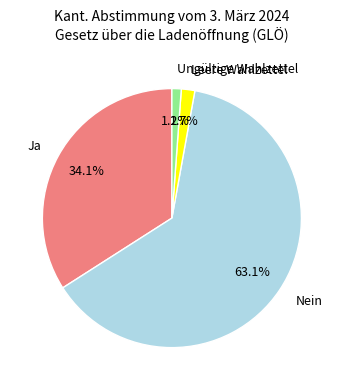

What percentage is the Nein slice, to the nearest percent?

63%